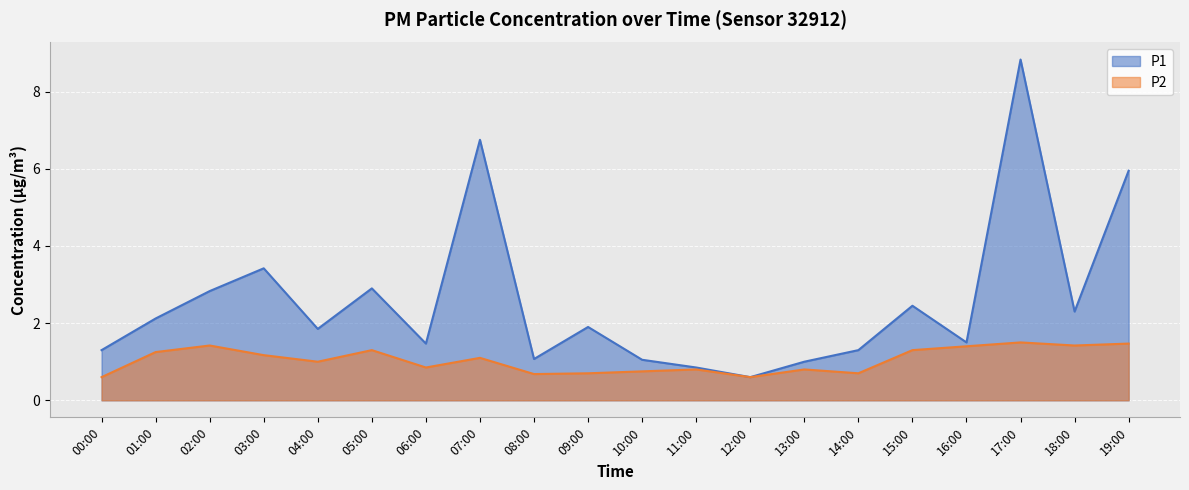

How many data points in P2 are less than 1?

9